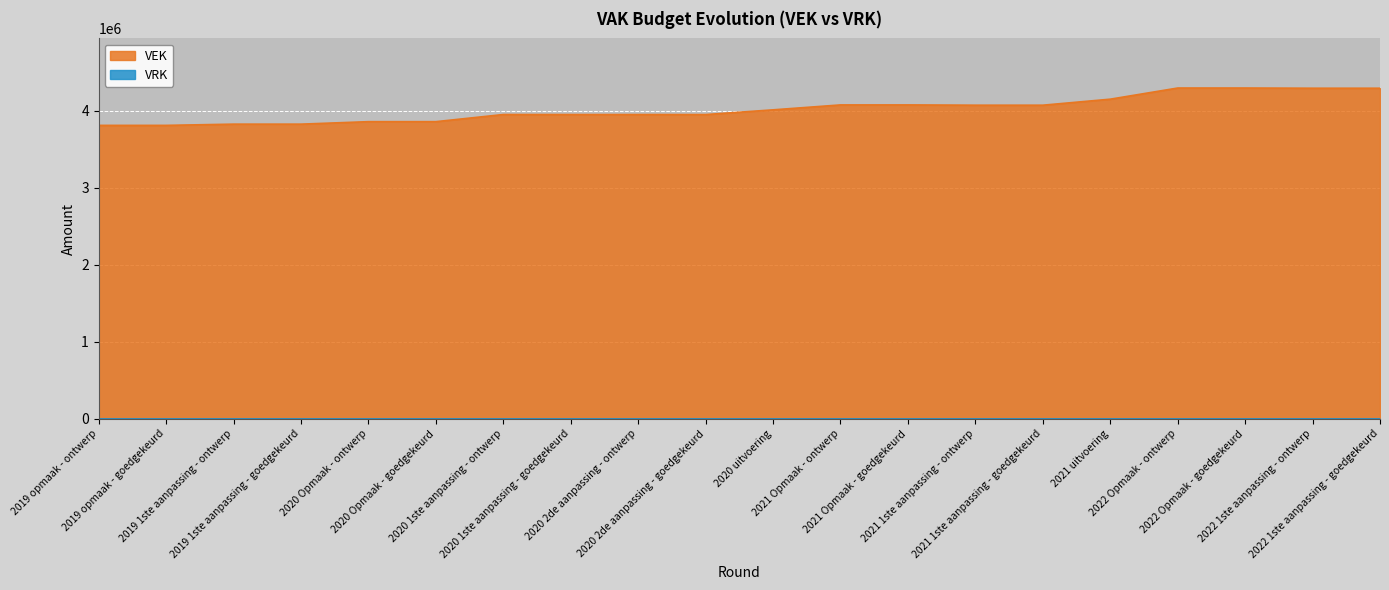

What is the minimum value shown in the chart?

0